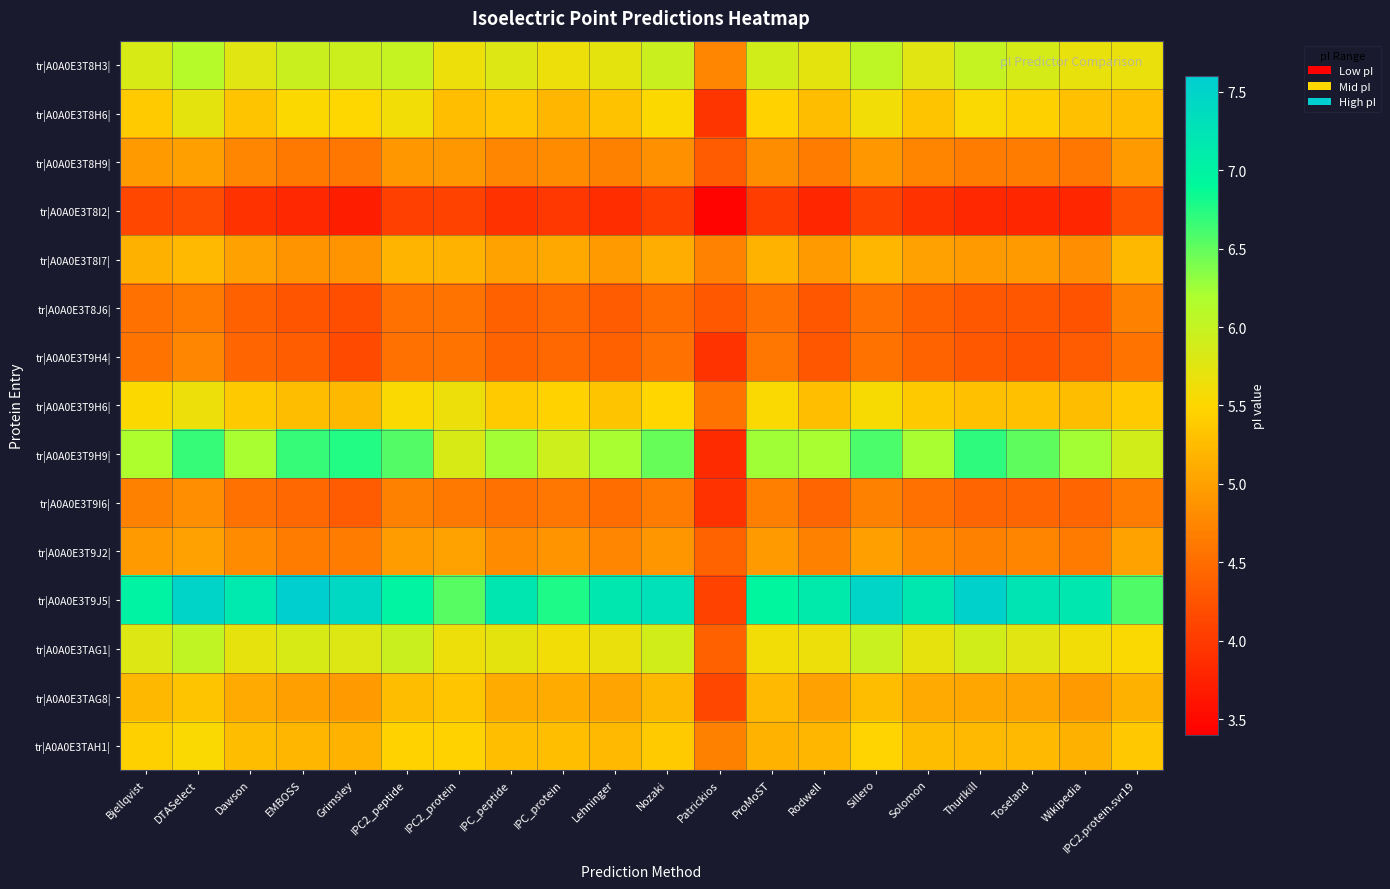

Reading left to right, list all the values displayed in this chart.

tr|A0A0E3T8H3|: Bjellqvist=5.8	DTASelect=6.1	Dawson=5.8	EMBOSS=5.9	Grimsley=5.9	IPC2_peptide=6.0	IPC2_protein=5.7	IPC_peptide=5.8	IPC_protein=5.7	Lehninger=5.7	Nozaki=6.0	Patrickios=4.7	ProMoST=5.9	Rodwell=5.7	Sillero=6.0	Solomon=5.8	Thurlkill=6.0	Toseland=5.9	Wikipedia=5.7	IPC2.protein.svr19=5.7
tr|A0A0E3T8H6|: Bjellqvist=5.4	DTASelect=5.7	Dawson=5.3	EMBOSS=5.5	Grimsley=5.5	IPC2_peptide=5.6	IPC2_protein=5.3	IPC_peptide=5.3	IPC_protein=5.2	Lehninger=5.3	Nozaki=5.5	Patrickios=3.9	ProMoST=5.5	Rodwell=5.3	Sillero=5.6	Solomon=5.3	Thurlkill=5.5	Toseland=5.4	Wikipedia=5.3	IPC2.protein.svr19=5.3
tr|A0A0E3T8H9|: Bjellqvist=4.9	DTASelect=5.0	Dawson=4.7	EMBOSS=4.6	Grimsley=4.6	IPC2_peptide=4.9	IPC2_protein=4.9	IPC_peptide=4.7	IPC_protein=4.8	Lehninger=4.7	Nozaki=4.9	Patrickios=4.3	ProMoST=4.8	Rodwell=4.6	Sillero=4.9	Solomon=4.7	Thurlkill=4.7	Toseland=4.7	Wikipedia=4.6	IPC2.protein.svr19=4.9
tr|A0A0E3T8I2|: Bjellqvist=4.1	DTASelect=4.2	Dawson=3.9	EMBOSS=3.8	Grimsley=3.7	IPC2_peptide=4.1	IPC2_protein=4.1	IPC_peptide=3.9	IPC_protein=4.0	Lehninger=3.9	Nozaki=4.0	Patrickios=3.5	ProMoST=4.0	Rodwell=3.8	Sillero=4.1	Solomon=3.9	Thurlkill=3.8	Toseland=3.8	Wikipedia=3.8	IPC2.protein.svr19=4.2
tr|A0A0E3T8I7|: Bjellqvist=5.1	DTASelect=5.2	Dawson=5.0	EMBOSS=4.9	Grimsley=4.9	IPC2_peptide=5.2	IPC2_protein=5.2	IPC_peptide=5.0	IPC_protein=5.1	Lehninger=5.0	Nozaki=5.1	Patrickios=4.7	ProMoST=5.2	Rodwell=4.9	Sillero=5.2	Solomon=5.0	Thurlkill=4.9	Toseland=5.0	Wikipedia=4.8	IPC2.protein.svr19=5.2
tr|A0A0E3T8J6|: Bjellqvist=4.5	DTASelect=4.6	Dawson=4.4	EMBOSS=4.3	Grimsley=4.2	IPC2_peptide=4.5	IPC2_protein=4.6	IPC_peptide=4.4	IPC_protein=4.4	Lehninger=4.3	Nozaki=4.5	Patrickios=4.3	ProMoST=4.5	Rodwell=4.3	Sillero=4.5	Solomon=4.4	Thurlkill=4.3	Toseland=4.3	Wikipedia=4.3	IPC2.protein.svr19=4.7
tr|A0A0E3T9H4|: Bjellqvist=4.6	DTASelect=4.7	Dawson=4.4	EMBOSS=4.3	Grimsley=4.2	IPC2_peptide=4.5	IPC2_protein=4.6	IPC_peptide=4.4	IPC_protein=4.4	Lehninger=4.4	Nozaki=4.5	Patrickios=3.9	ProMoST=4.6	Rodwell=4.3	Sillero=4.6	Solomon=4.4	Thurlkill=4.3	Toseland=4.3	Wikipedia=4.3	IPC2.protein.svr19=4.6
tr|A0A0E3T9H6|: Bjellqvist=5.5	DTASelect=5.7	Dawson=5.4	EMBOSS=5.3	Grimsley=5.2	IPC2_peptide=5.5	IPC2_protein=5.7	IPC_peptide=5.4	IPC_protein=5.5	Lehninger=5.3	Nozaki=5.5	Patrickios=4.6	ProMoST=5.5	Rodwell=5.3	Sillero=5.5	Solomon=5.4	Thurlkill=5.3	Toseland=5.3	Wikipedia=5.3	IPC2.protein.svr19=5.4
tr|A0A0E3T9H9|: Bjellqvist=6.2	DTASelect=6.7	Dawson=6.2	EMBOSS=6.7	Grimsley=6.8	IPC2_peptide=6.6	IPC2_protein=5.8	IPC_peptide=6.2	IPC_protein=5.9	Lehninger=6.2	Nozaki=6.5	Patrickios=3.8	ProMoST=6.2	Rodwell=6.2	Sillero=6.6	Solomon=6.2	Thurlkill=6.7	Toseland=6.5	Wikipedia=6.2	IPC2.protein.svr19=5.9
tr|A0A0E3T9I6|: Bjellqvist=4.7	DTASelect=4.8	Dawson=4.5	EMBOSS=4.4	Grimsley=4.3	IPC2_peptide=4.7	IPC2_protein=4.6	IPC_peptide=4.5	IPC_protein=4.6	Lehninger=4.5	Nozaki=4.6	Patrickios=3.9	ProMoST=4.7	Rodwell=4.4	Sillero=4.7	Solomon=4.5	Thurlkill=4.4	Toseland=4.4	Wikipedia=4.4	IPC2.protein.svr19=4.6
tr|A0A0E3T9J2|: Bjellqvist=4.9	DTASelect=5.0	Dawson=4.8	EMBOSS=4.6	Grimsley=4.6	IPC2_peptide=5.0	IPC2_protein=5.0	IPC_peptide=4.8	IPC_protein=4.9	Lehninger=4.7	Nozaki=4.9	Patrickios=4.4	ProMoST=5.0	Rodwell=4.7	Sillero=5.0	Solomon=4.8	Thurlkill=4.7	Toseland=4.7	Wikipedia=4.6	IPC2.protein.svr19=5.0
tr|A0A0E3T9J5|: Bjellqvist=7.0	DTASelect=7.5	Dawson=7.1	EMBOSS=7.6	Grimsley=7.4	IPC2_peptide=7.0	IPC2_protein=6.5	IPC_peptide=7.2	IPC_protein=6.8	Lehninger=7.2	Nozaki=7.3	Patrickios=4.1	ProMoST=7.0	Rodwell=7.1	Sillero=7.5	Solomon=7.2	Thurlkill=7.5	Toseland=7.2	Wikipedia=7.2	IPC2.protein.svr19=6.6
tr|A0A0E3TAG1|: Bjellqvist=5.8	DTASelect=6.0	Dawson=5.7	EMBOSS=5.8	Grimsley=5.8	IPC2_peptide=5.9	IPC2_protein=5.7	IPC_peptide=5.7	IPC_protein=5.6	Lehninger=5.7	Nozaki=5.9	Patrickios=4.4	ProMoST=5.6	Rodwell=5.7	Sillero=6.0	Solomon=5.7	Thurlkill=5.9	Toseland=5.8	Wikipedia=5.6	IPC2.protein.svr19=5.5
tr|A0A0E3TAG8|: Bjellqvist=5.2	DTASelect=5.3	Dawson=5.1	EMBOSS=5.0	Grimsley=5.0	IPC2_peptide=5.3	IPC2_protein=5.3	IPC_peptide=5.1	IPC_protein=5.1	Lehninger=5.0	Nozaki=5.2	Patrickios=4.1	ProMoST=5.2	Rodwell=5.0	Sillero=5.3	Solomon=5.1	Thurlkill=5.0	Toseland=5.0	Wikipedia=5.0	IPC2.protein.svr19=5.2
tr|A0A0E3TAH1|: Bjellqvist=5.4	DTASelect=5.5	Dawson=5.3	EMBOSS=5.2	Grimsley=5.2	IPC2_peptide=5.5	IPC2_protein=5.5	IPC_peptide=5.3	IPC_protein=5.3	Lehninger=5.2	Nozaki=5.4	Patrickios=4.7	ProMoST=5.2	Rodwell=5.2	Sillero=5.5	Solomon=5.3	Thurlkill=5.2	Toseland=5.2	Wikipedia=5.1	IPC2.protein.svr19=5.4